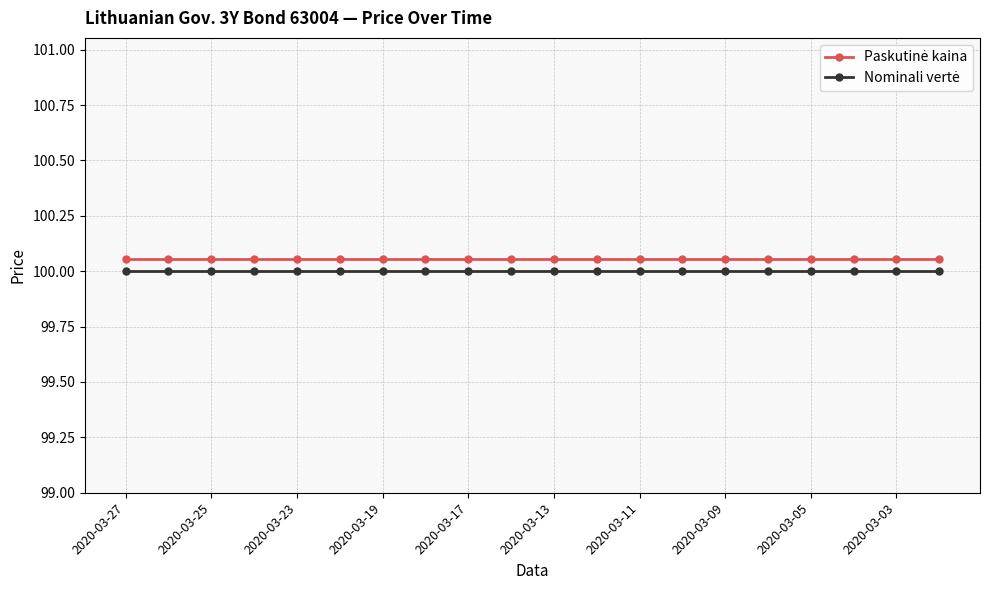

How many distinct data groups are displayed?

2